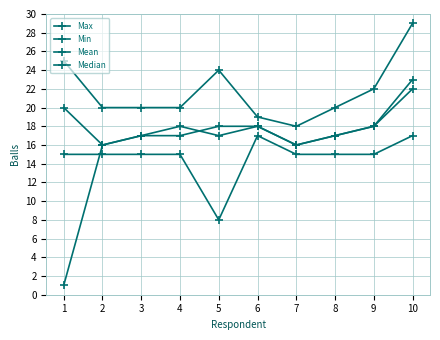

What is the approximate value of Mean at 3?

17